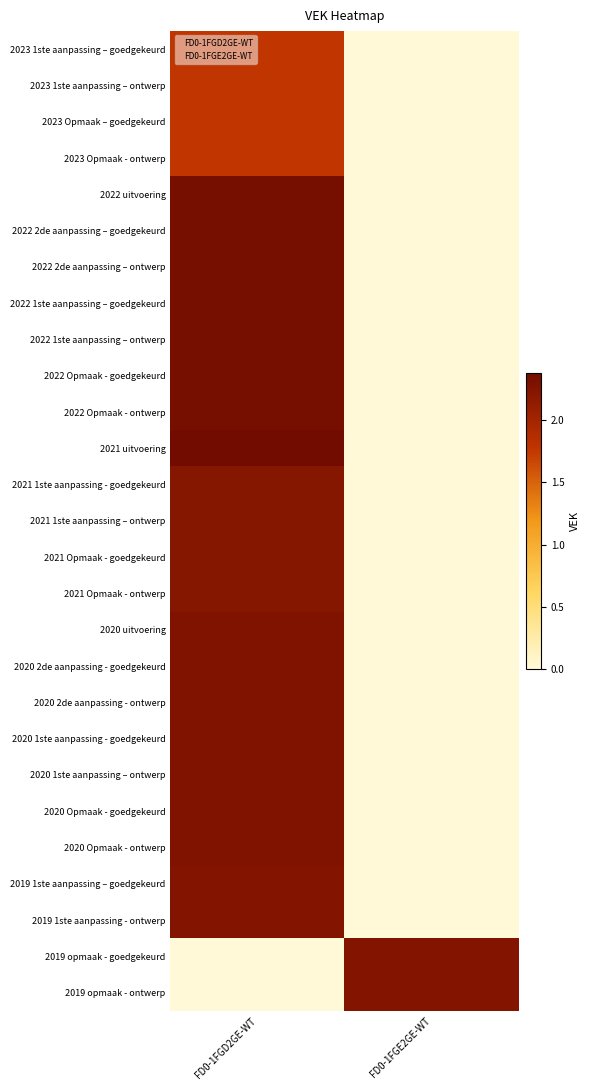

Reading left to right, extract all data points from this chart.

2023 1ste aanpassing – goedgekeurd: FD0-1FGD2GE-WT=1.8	FD0-1FGE2GE-WT=0.0
2023 1ste aanpassing – ontwerp: FD0-1FGD2GE-WT=1.8	FD0-1FGE2GE-WT=0.0
2023 Opmaak – goedgekeurd: FD0-1FGD2GE-WT=1.8	FD0-1FGE2GE-WT=0.0
2023 Opmaak - ontwerp: FD0-1FGD2GE-WT=1.8	FD0-1FGE2GE-WT=0.0
2022 uitvoering: FD0-1FGD2GE-WT=2.3	FD0-1FGE2GE-WT=0.0
2022 2de aanpassing – goedgekeurd: FD0-1FGD2GE-WT=2.3	FD0-1FGE2GE-WT=0.0
2022 2de aanpassing – ontwerp: FD0-1FGD2GE-WT=2.3	FD0-1FGE2GE-WT=0.0
2022 1ste aanpassing – goedgekeurd: FD0-1FGD2GE-WT=2.3	FD0-1FGE2GE-WT=0.0
2022 1ste aanpassing – ontwerp: FD0-1FGD2GE-WT=2.3	FD0-1FGE2GE-WT=0.0
2022 Opmaak - goedgekeurd: FD0-1FGD2GE-WT=2.3	FD0-1FGE2GE-WT=0.0
2022 Opmaak - ontwerp: FD0-1FGD2GE-WT=2.3	FD0-1FGE2GE-WT=0.0
2021 uitvoering: FD0-1FGD2GE-WT=2.4	FD0-1FGE2GE-WT=0.0
2021 1ste aanpassing - goedgekeurd: FD0-1FGD2GE-WT=2.2	FD0-1FGE2GE-WT=0.0
2021 1ste aanpassing – ontwerp: FD0-1FGD2GE-WT=2.2	FD0-1FGE2GE-WT=0.0
2021 Opmaak - goedgekeurd: FD0-1FGD2GE-WT=2.2	FD0-1FGE2GE-WT=0.0
2021 Opmaak - ontwerp: FD0-1FGD2GE-WT=2.2	FD0-1FGE2GE-WT=0.0
2020 uitvoering: FD0-1FGD2GE-WT=2.3	FD0-1FGE2GE-WT=0.0
2020 2de aanpassing - goedgekeurd: FD0-1FGD2GE-WT=2.3	FD0-1FGE2GE-WT=0.0
2020 2de aanpassing - ontwerp: FD0-1FGD2GE-WT=2.3	FD0-1FGE2GE-WT=0.0
2020 1ste aanpassing - goedgekeurd: FD0-1FGD2GE-WT=2.3	FD0-1FGE2GE-WT=0.0
2020 1ste aanpassing – ontwerp: FD0-1FGD2GE-WT=2.3	FD0-1FGE2GE-WT=0.0
2020 Opmaak - goedgekeurd: FD0-1FGD2GE-WT=2.3	FD0-1FGE2GE-WT=0.0
2020 Opmaak - ontwerp: FD0-1FGD2GE-WT=2.3	FD0-1FGE2GE-WT=0.0
2019 1ste aanpassing – goedgekeurd: FD0-1FGD2GE-WT=2.3	FD0-1FGE2GE-WT=0.0
2019 1ste aanpassing - ontwerp: FD0-1FGD2GE-WT=2.3	FD0-1FGE2GE-WT=0.0
2019 opmaak - goedgekeurd: FD0-1FGD2GE-WT=0.0	FD0-1FGE2GE-WT=2.3
2019 opmaak - ontwerp: FD0-1FGD2GE-WT=0.0	FD0-1FGE2GE-WT=2.3